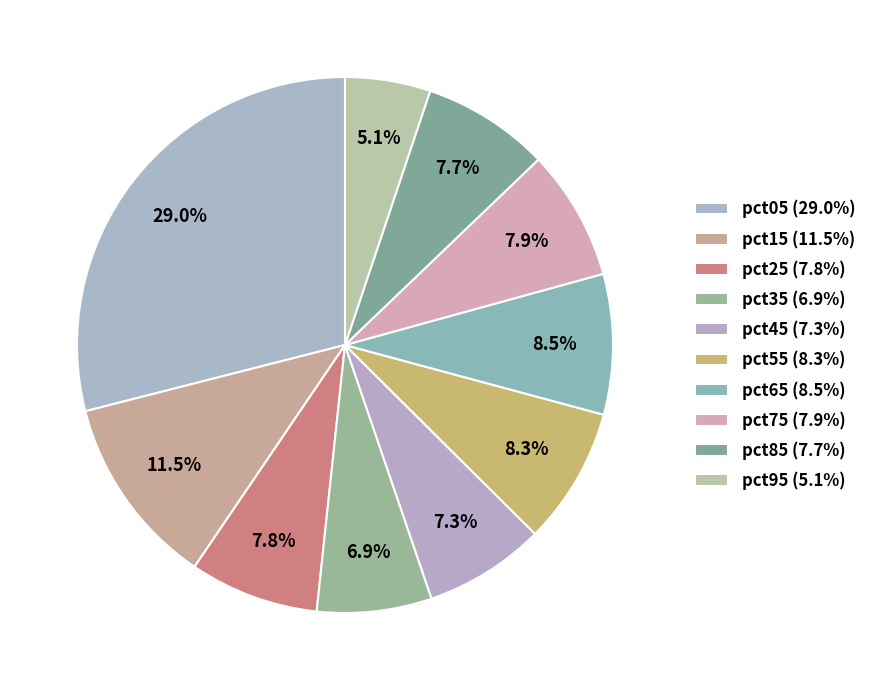

Count the number of slices in the pie.

10